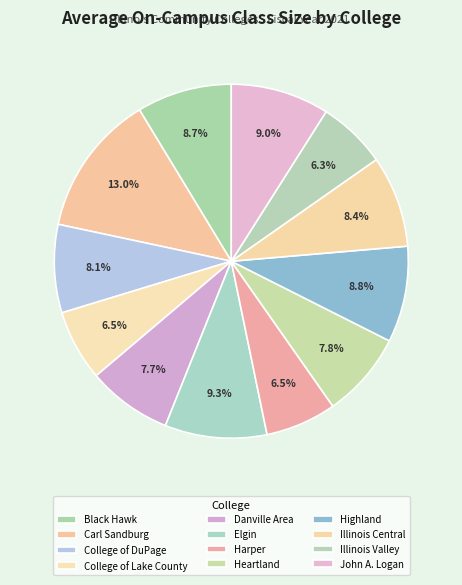

To the nearest percent, what portion does College of DuPage represent?

8%